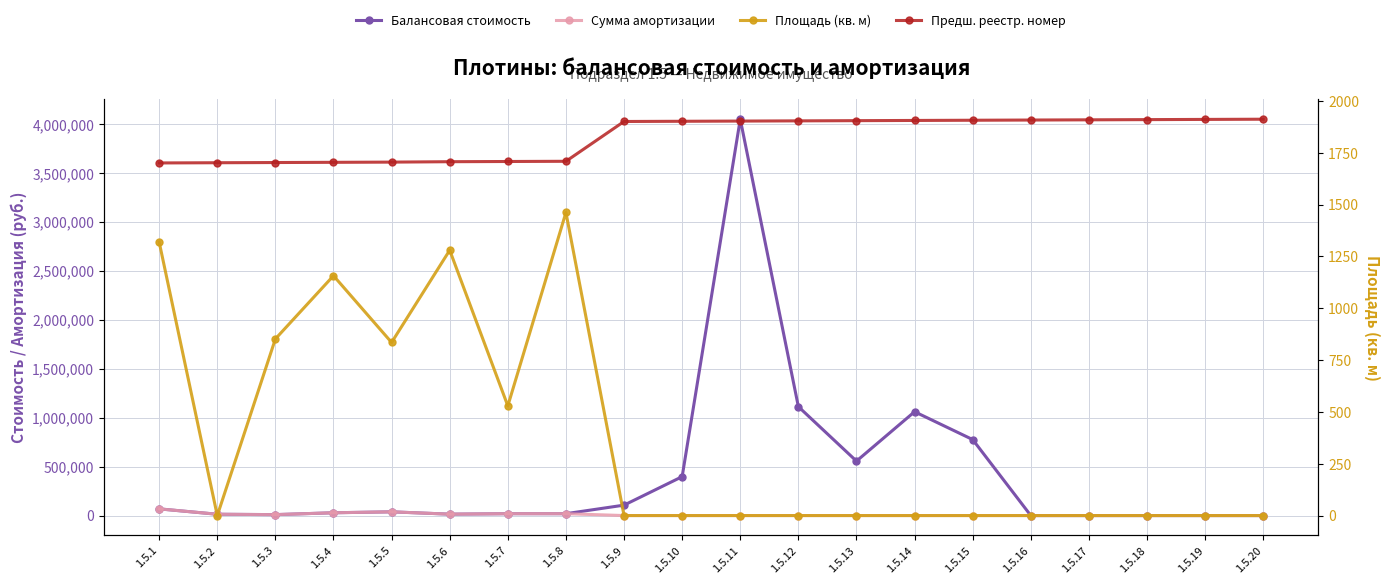

The Предш. реестр. номер series shows 1907.0 at 1.5.15. True or false?

True